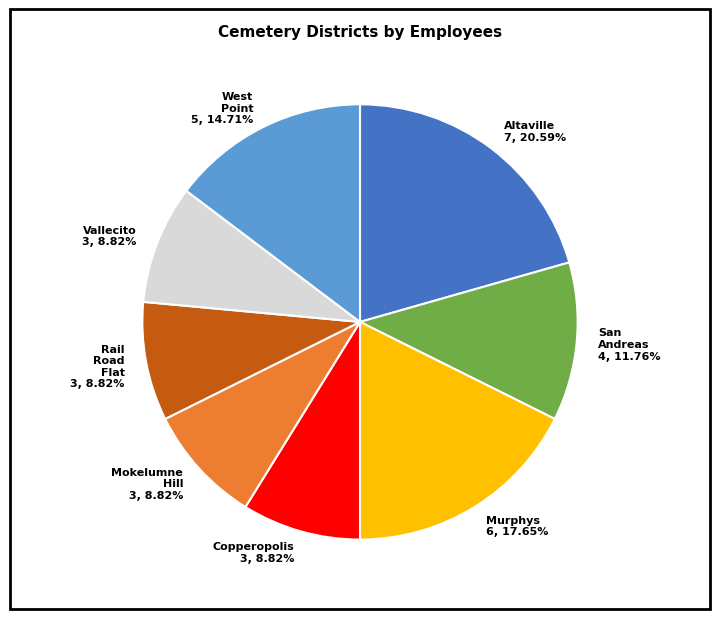

Is the sum of Mokelumne Hill 3, 8.82% and West Point 5, 14.71% greater than half?

No